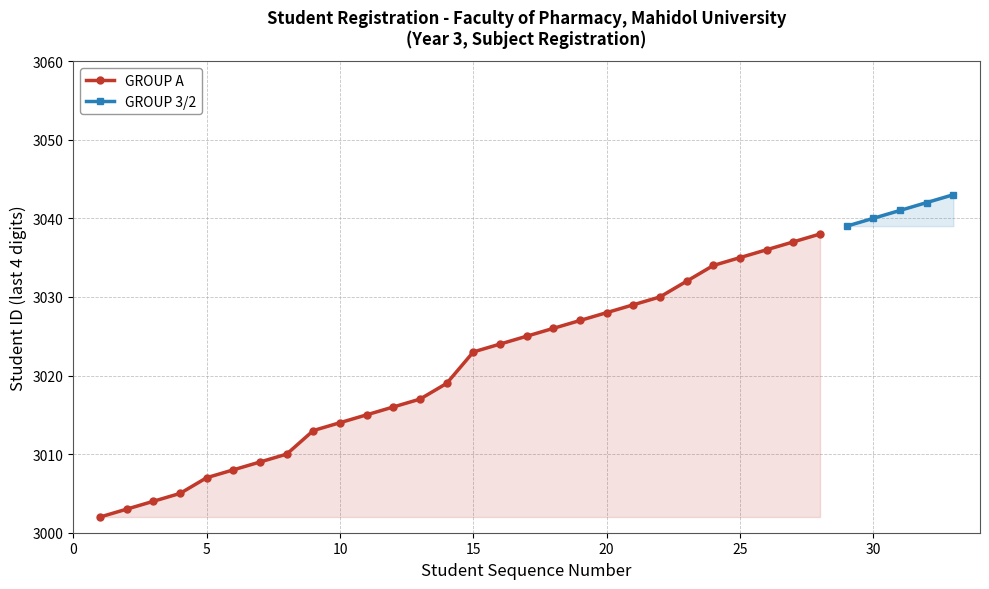

What is the highest value of the GROUP A series?

3038